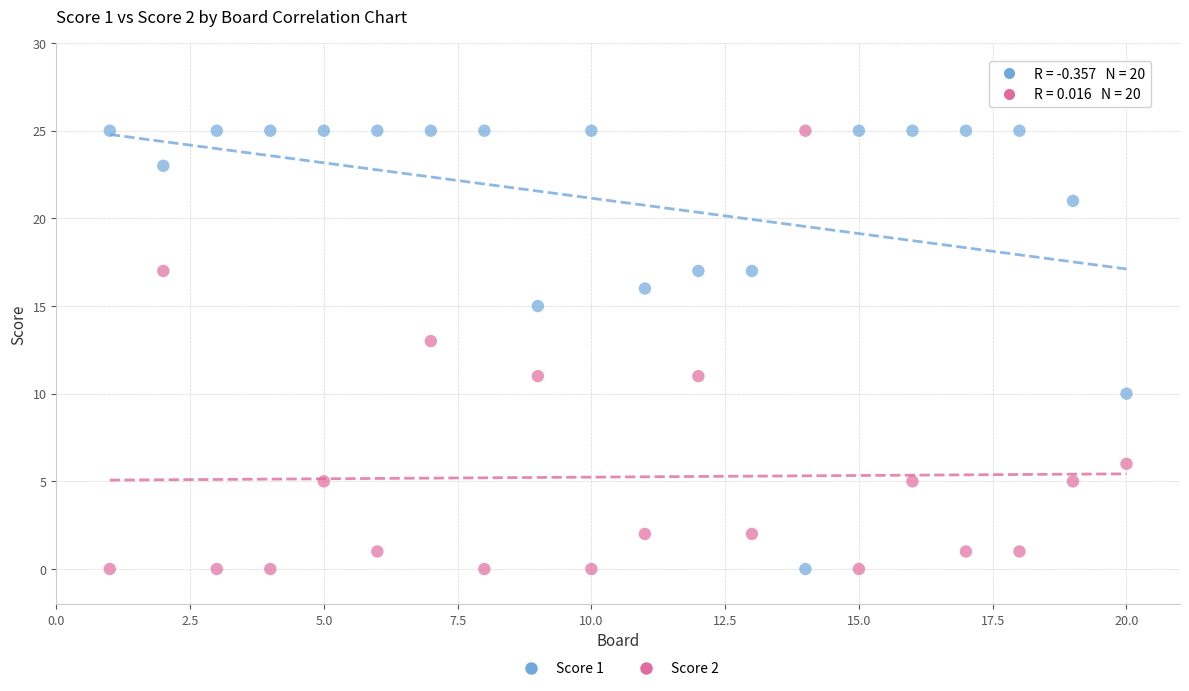

Across all data points, what is the range of X values (max minus min)?

19